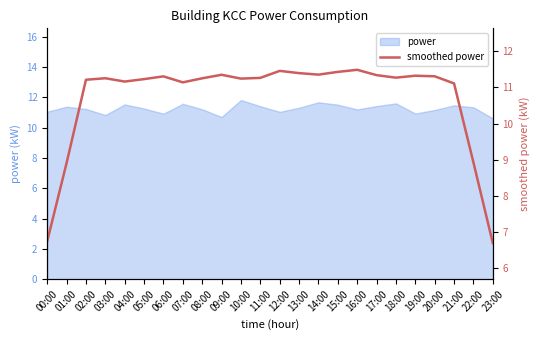

What is the average value?

10.7